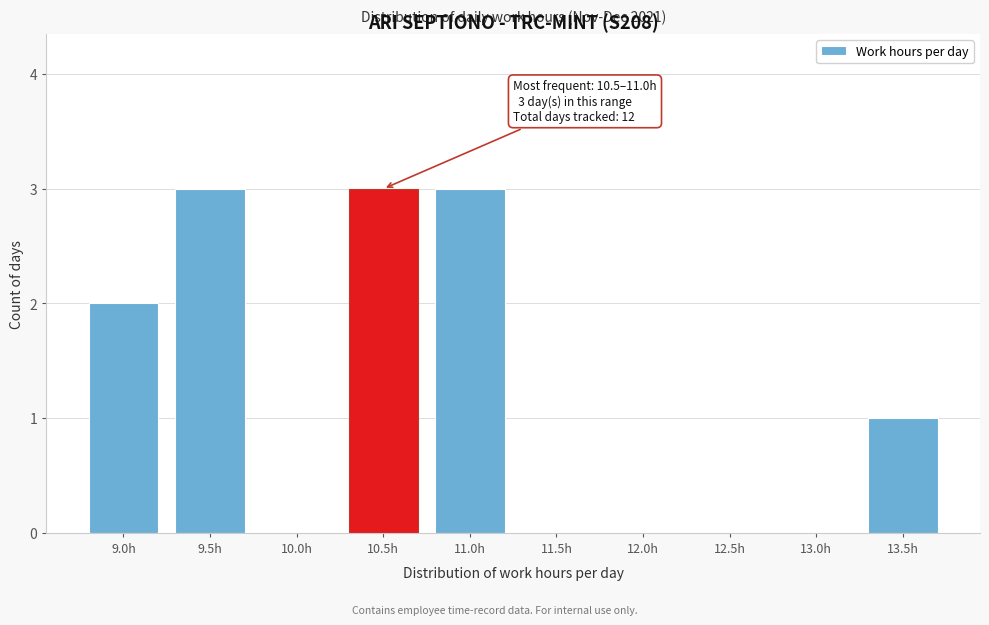

Reading right to left, what are all the values shown in this chart?

13.5h=1	13.0h=0	12.5h=0	12.0h=0	11.5h=0	11.0h=3	10.5h=3	10.0h=0	9.5h=3	9.0h=2